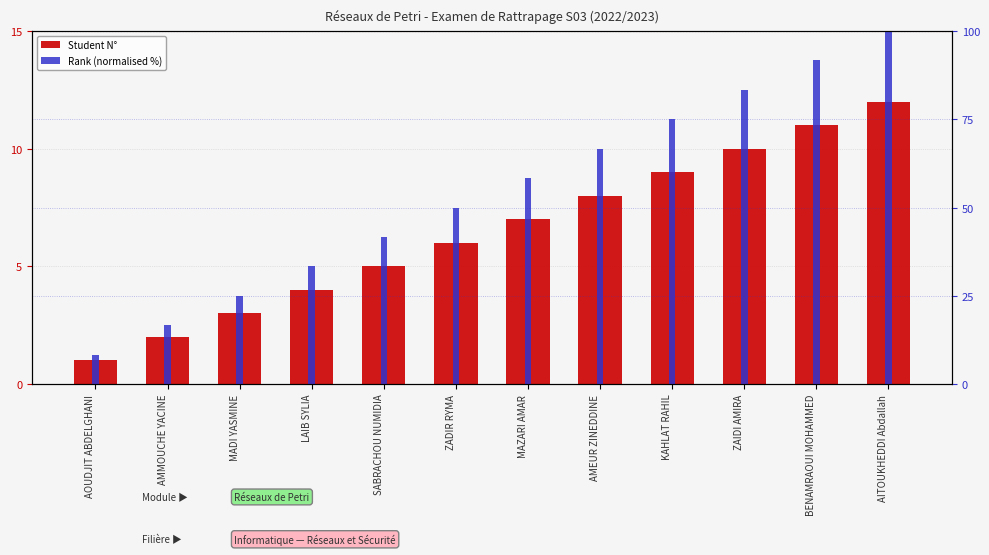

What value does the Rank (normalised %) series have at AMMOUCHE YACINE?

16.7